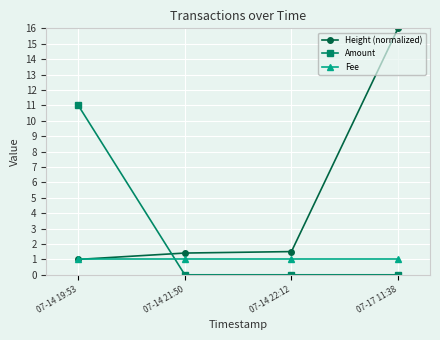

Reading right to left, transcribe all the data shown in this chart.

Height (normalized): 07-17 11:38=16.0	07-14 22:12=1.5	07-14 21:50=1.4	07-14 19:53=1.0
Amount: 07-17 11:38=0.0	07-14 22:12=0.0	07-14 21:50=0.0	07-14 19:53=11.0
Fee: 07-17 11:38=1.0	07-14 22:12=1.0	07-14 21:50=1.0	07-14 19:53=1.0